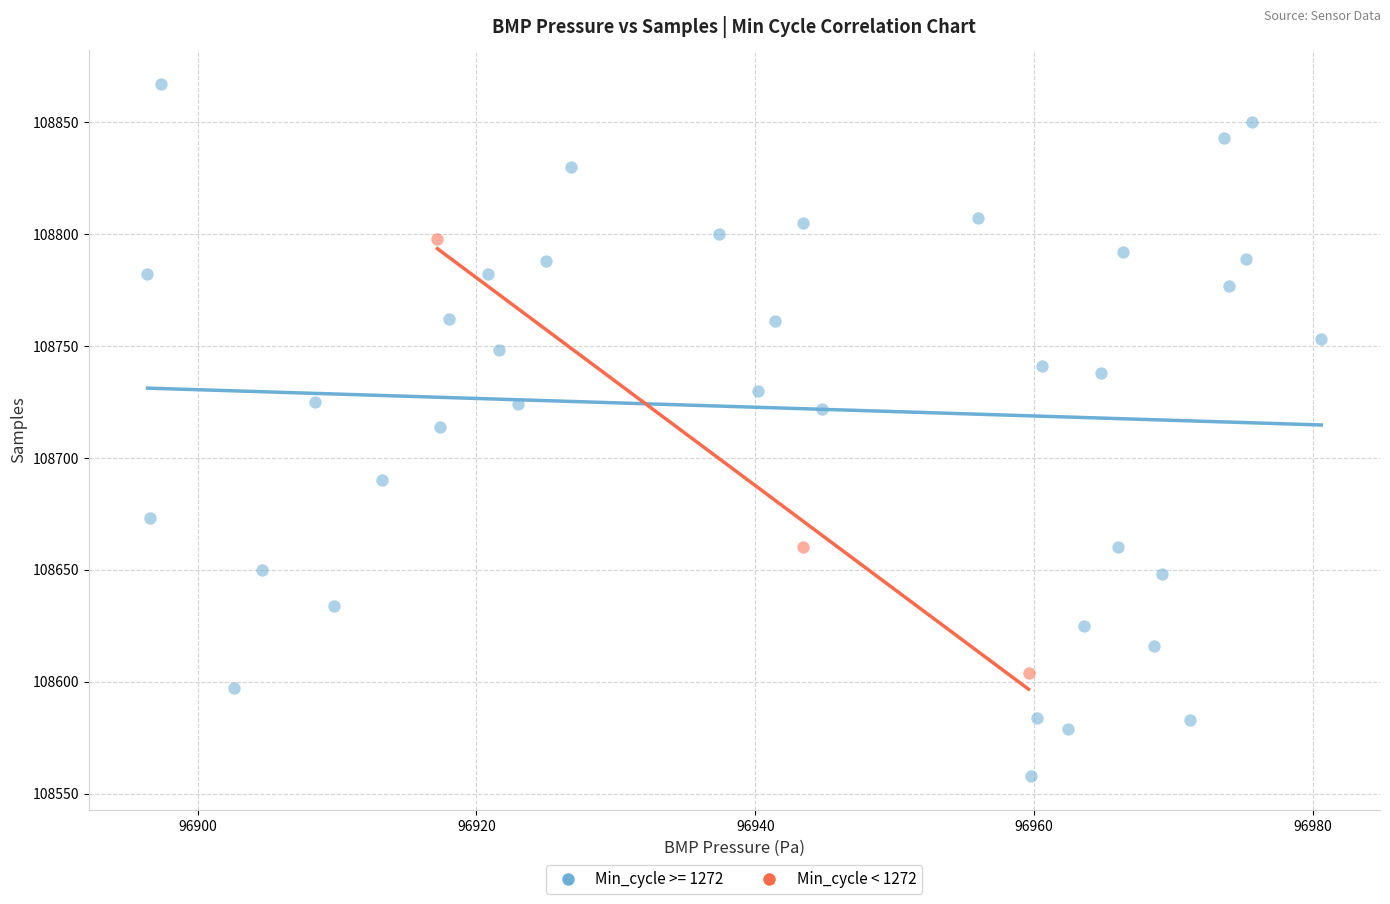

Which series contains the lowest Y value?

Min_cycle >= 1272